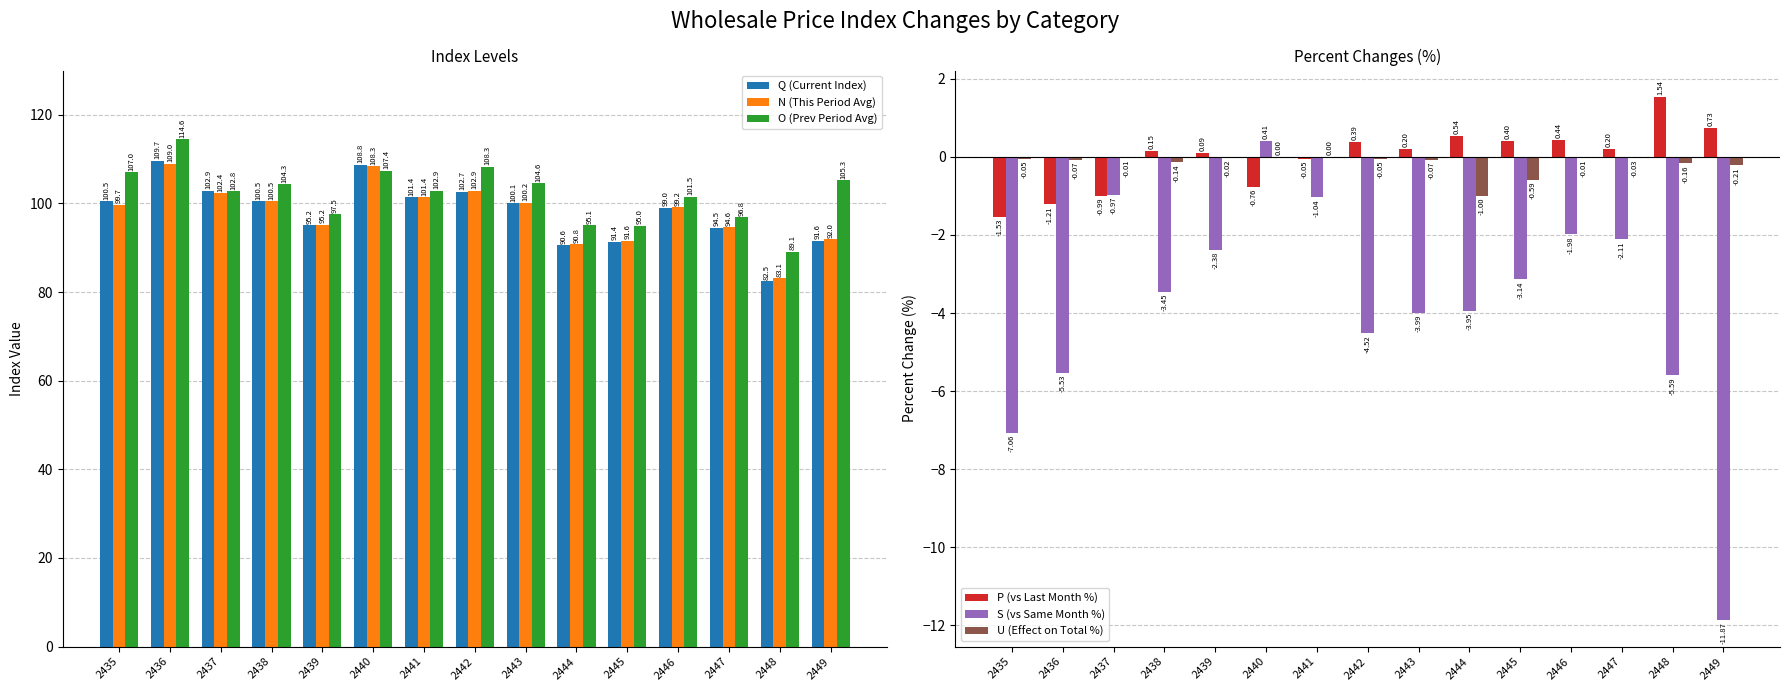

At which label does S (vs Same Month %) first exceed -3?

2437